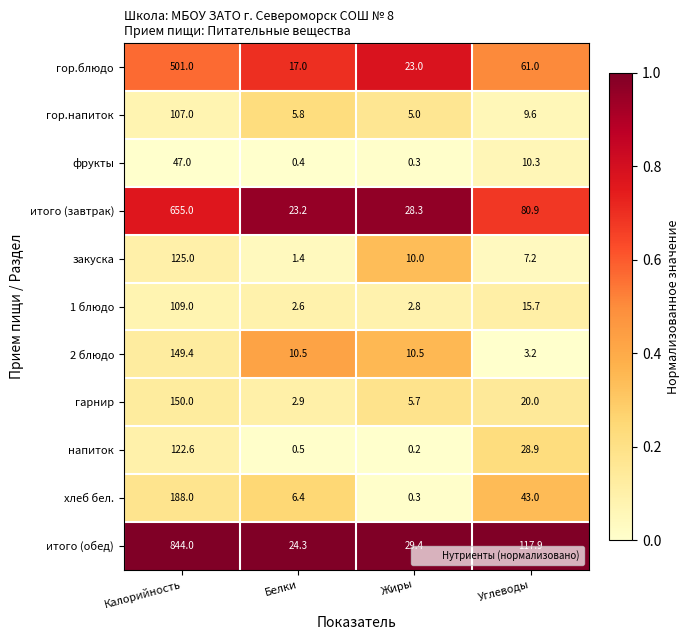

How many categories are shown in the chart?

4